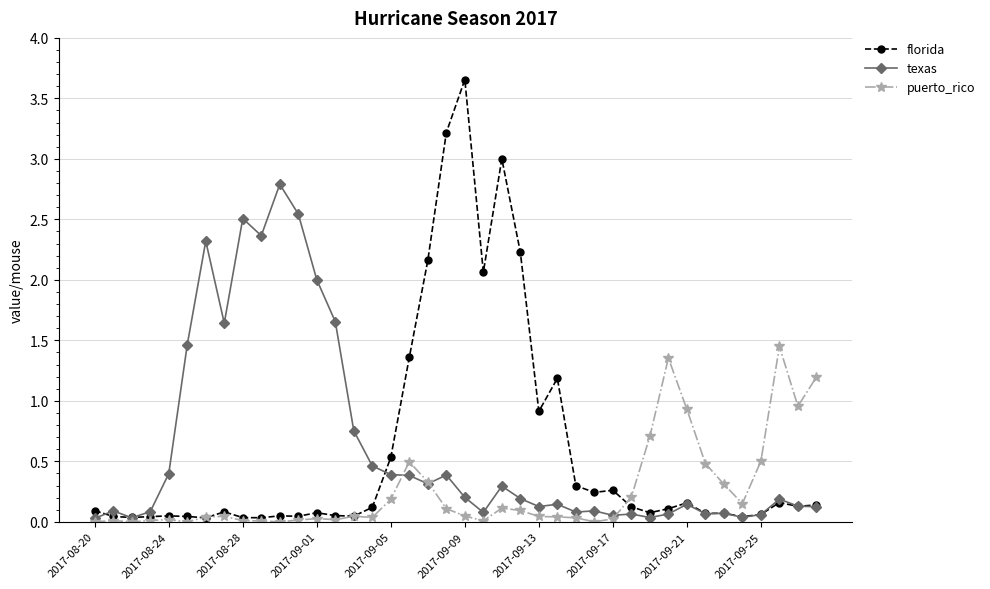

What is the value of the puerto_rico point at the 31st from the left?

0.7